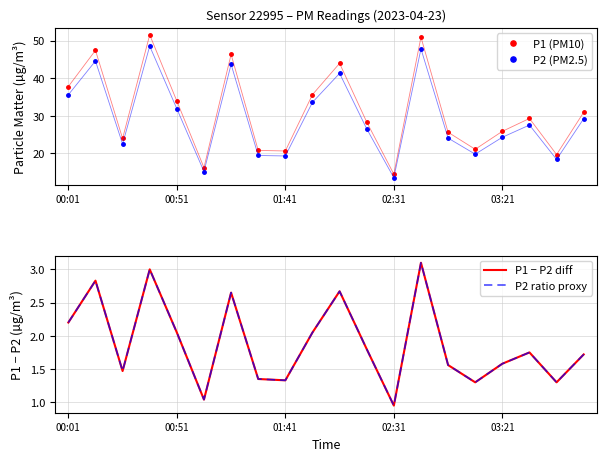

True or false: P1 − P2 diff and P1 (PM10) intersect in this chart.

False